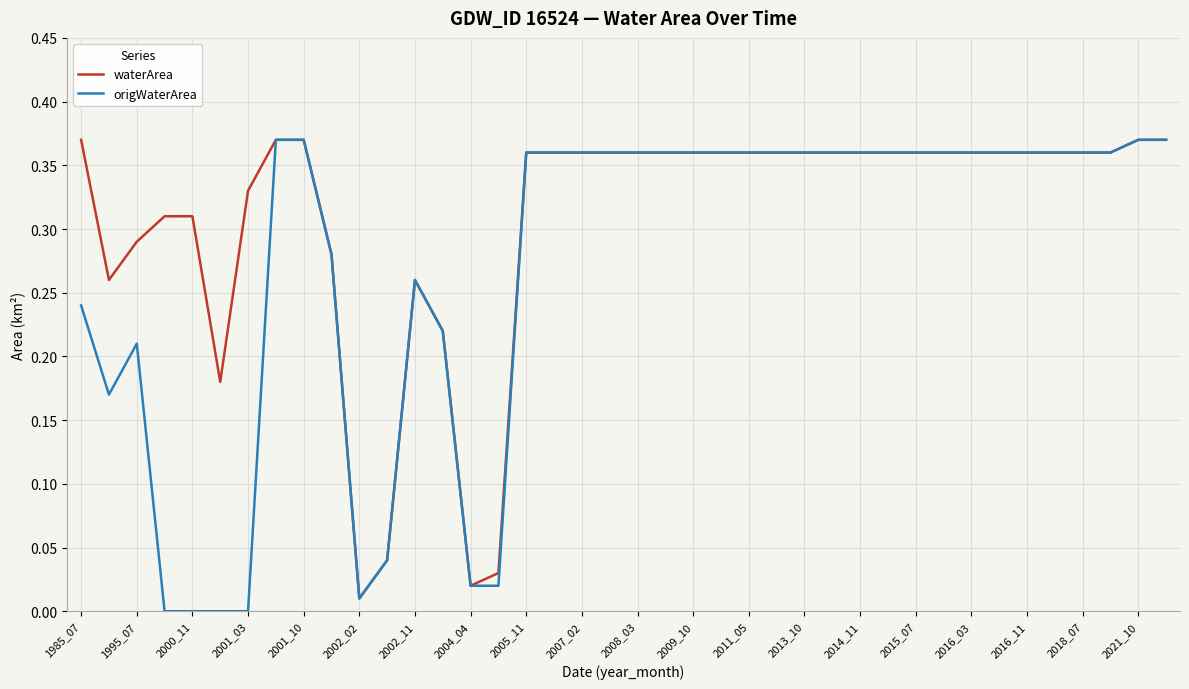

List the series in order of their overall mean, lowest first.

origWaterArea, waterArea